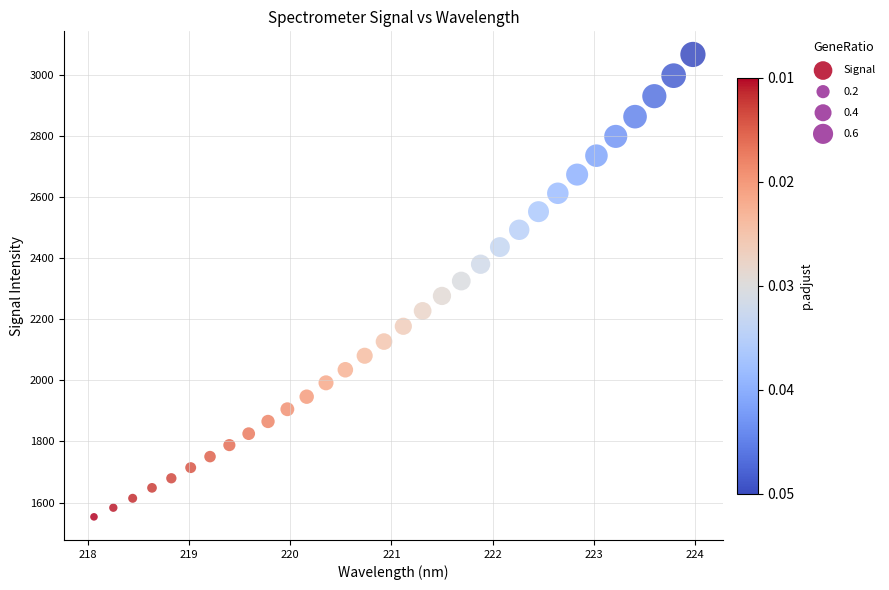

What is the range of Y values (max minus min)?

1513.2